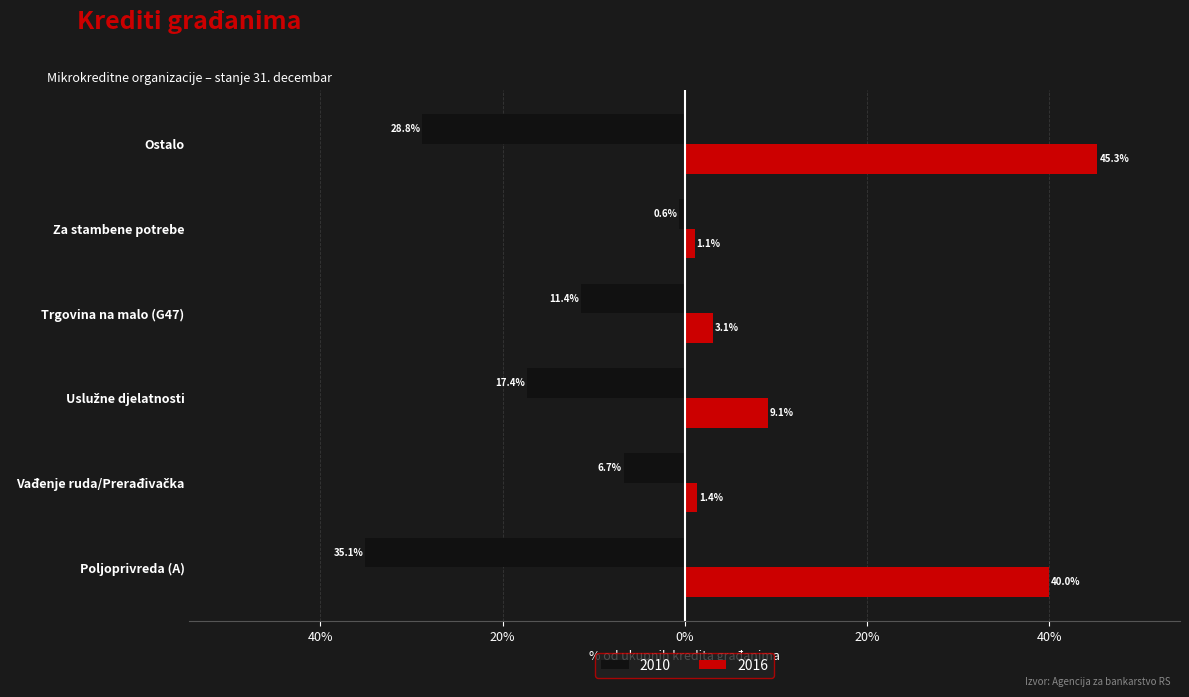

How many series are shown in this chart?

2